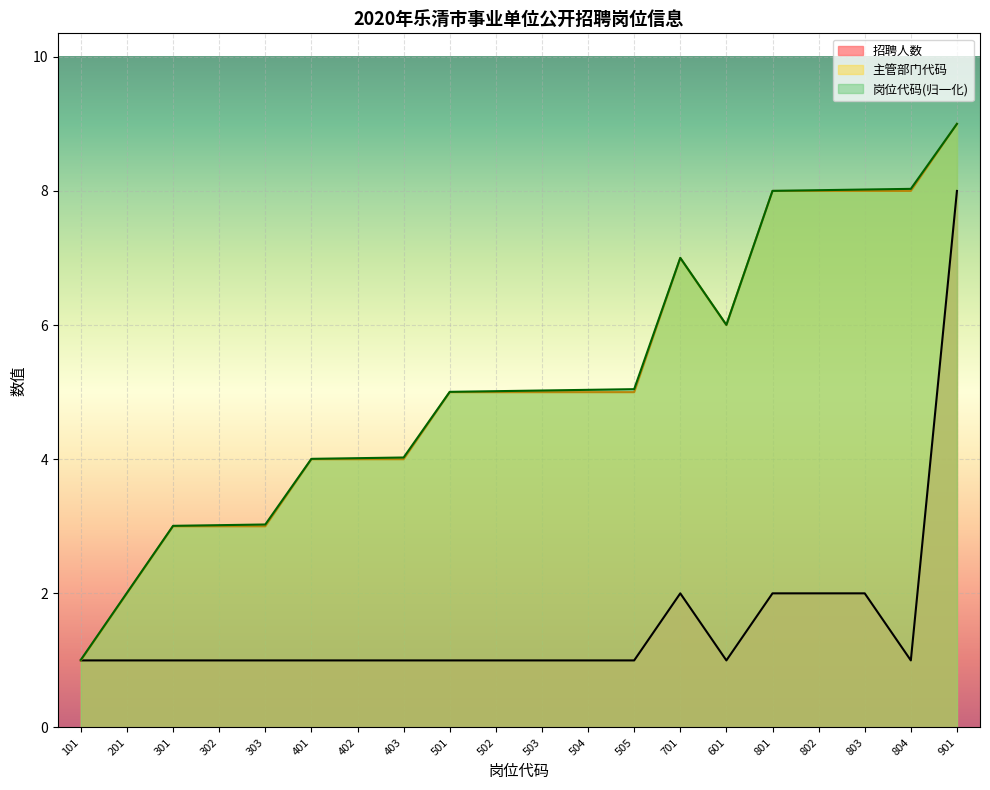

What is the minimum value shown in the chart?

1.0